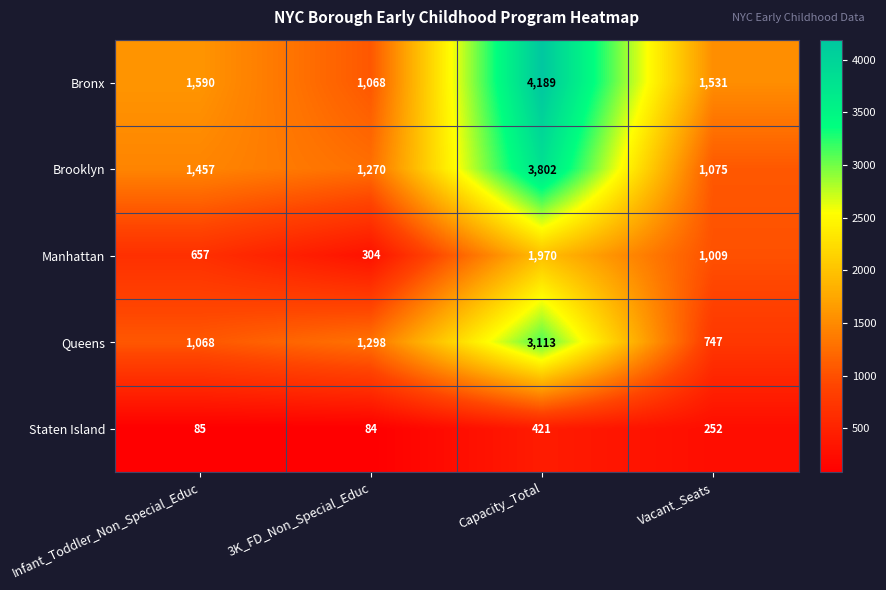

Reading left to right, transcribe all the data shown in this chart.

Bronx: 1590	1068	4189	1531
Brooklyn: 1457	1270	3802	1075
Manhattan: 657	304	1970	1009
Queens: 1068	1298	3113	747
Staten Island: 85	84	421	252